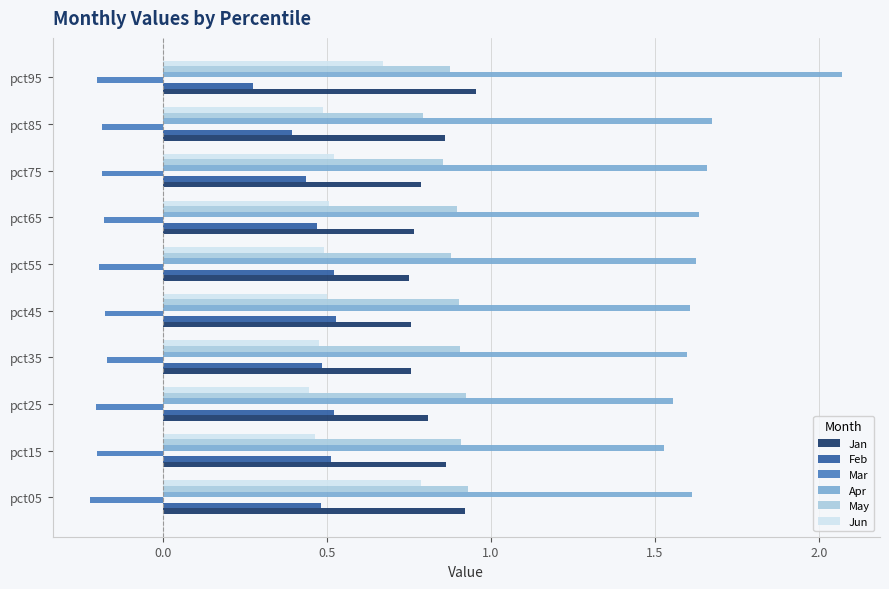

Which series has the widest spread of values?

Apr